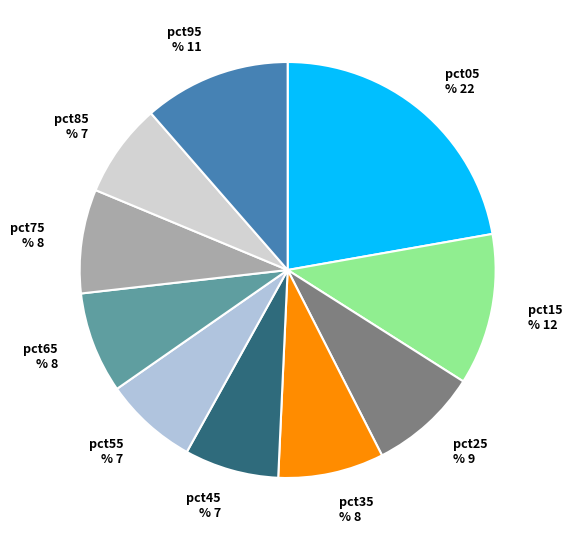

Is there any slice that represents more than half of the pie?

No